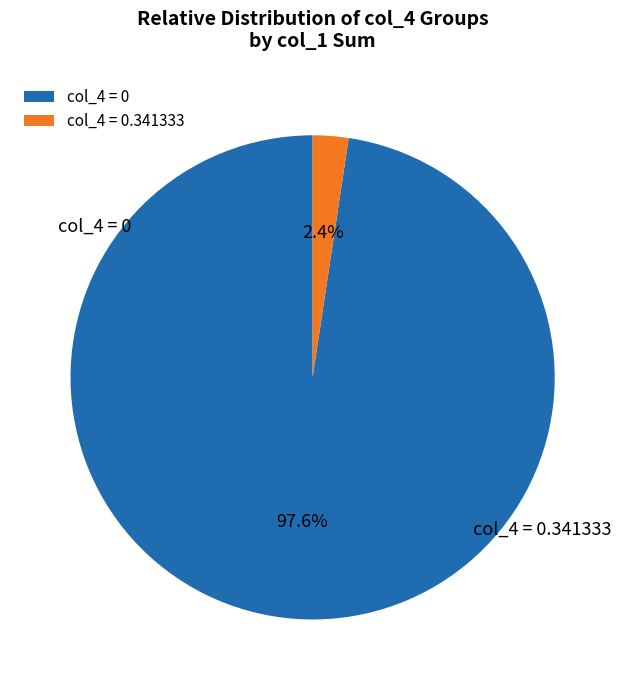

How many segments does this pie chart have?

2